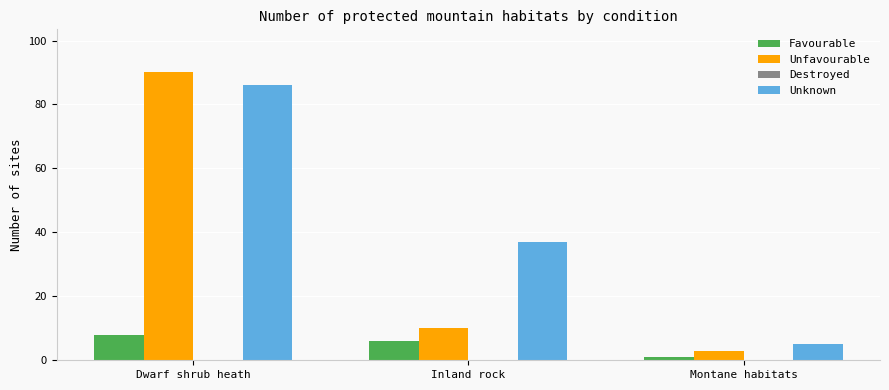

Is the value of Unfavourable at Dwarf shrub heath greater than the value of Unknown at Dwarf shrub heath?

Yes